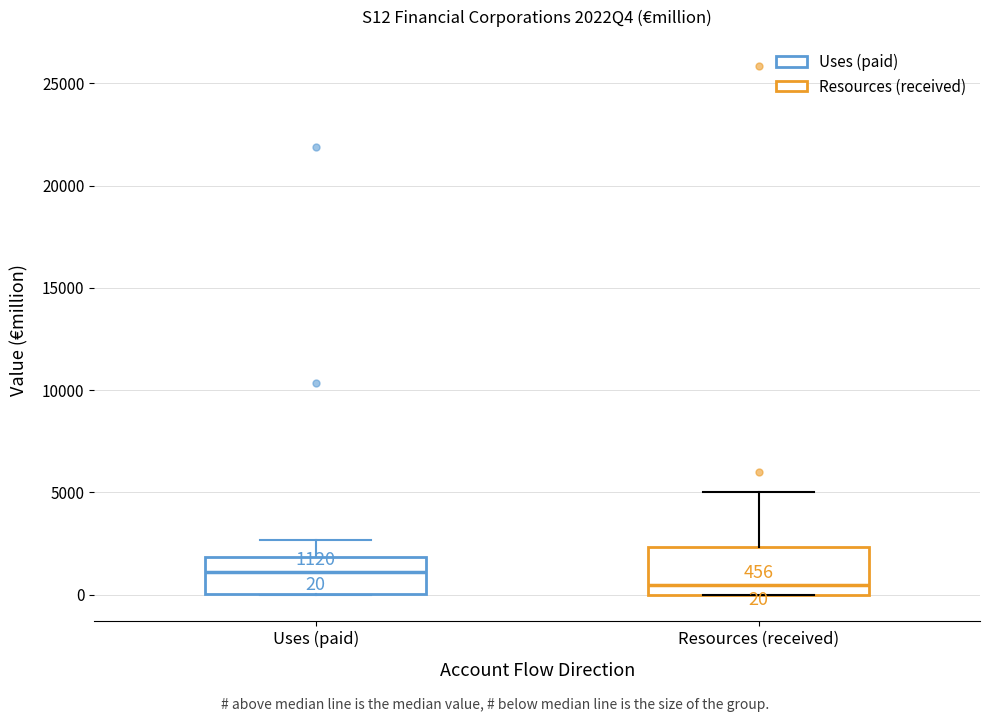

Which box has the highest median line?

Uses (paid)